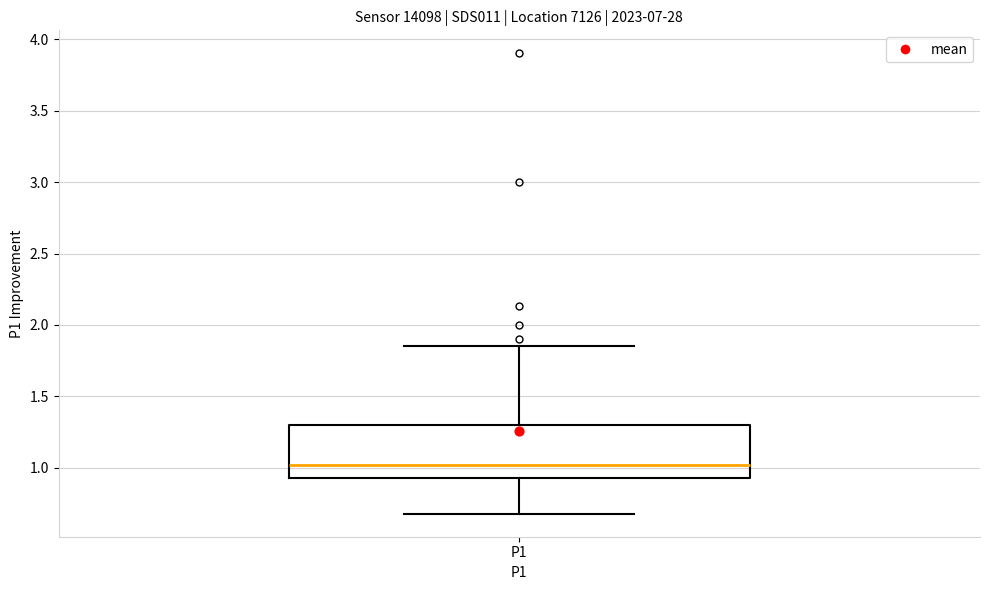

Where is the upper edge of the box for P1 on the y-axis? The values are not printed on the chart, so give them approximately, as read against the axis.

1.30